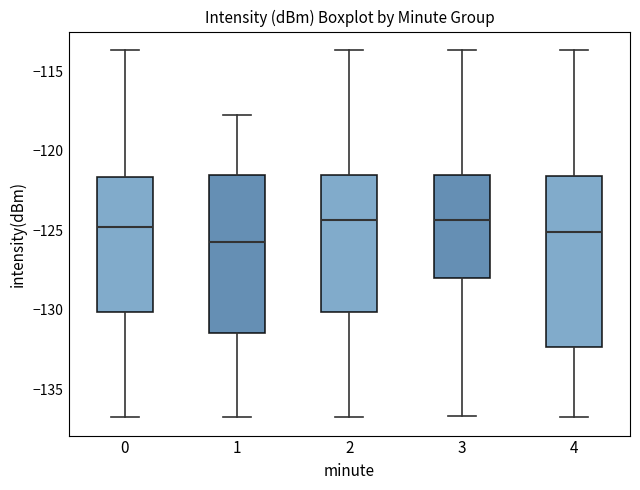

Which box is the tallest, from its lower edge to its upper edge?

4